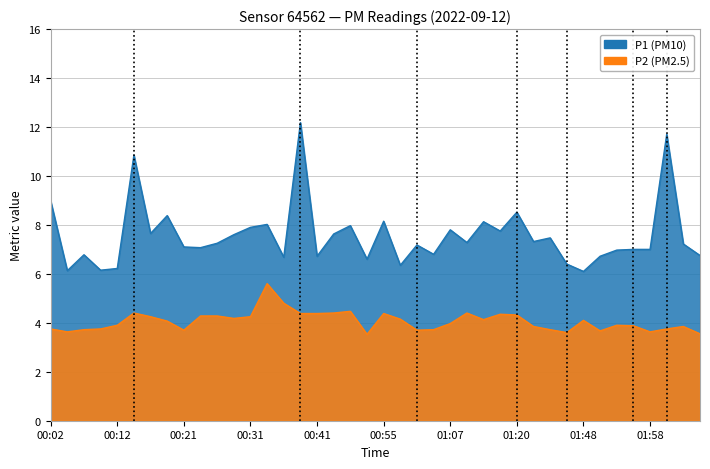

At which category does P1 reach its first local valley?

00:04